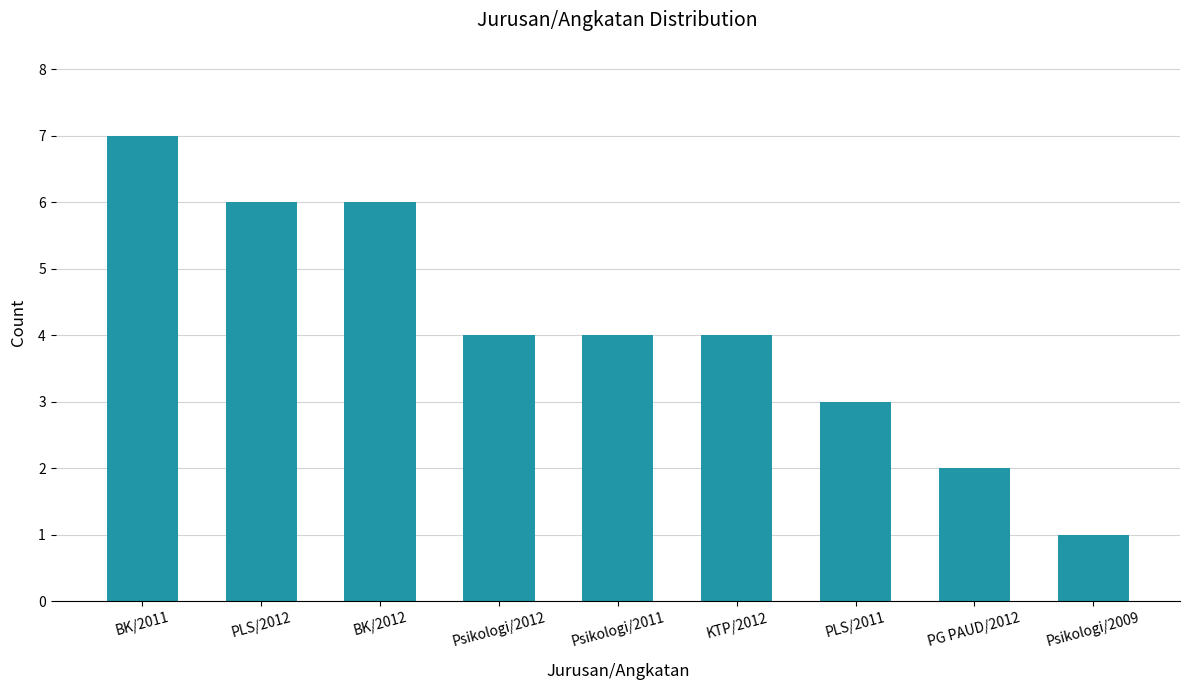

Count the values in the range 3 to 6.

6